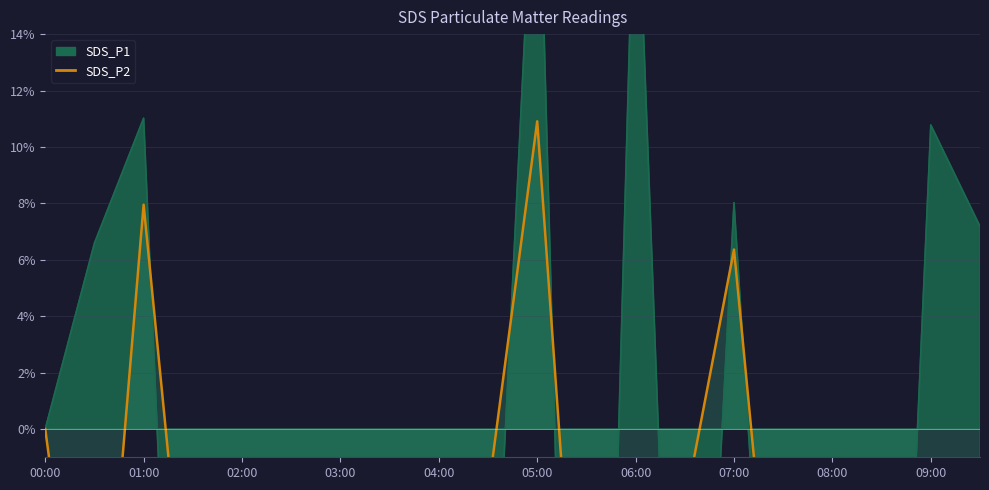

List the labels in order of SDS_P2 value, smallest first.

09:00, 09:30, 05:30, 00:30, 03:30, 07:30, 08:00, 08:30, 01:30, 02:30, 04:00, 03:00, 06:00, 06:30, 02:00, 04:30, 00:00, 07:00, 01:00, 05:00